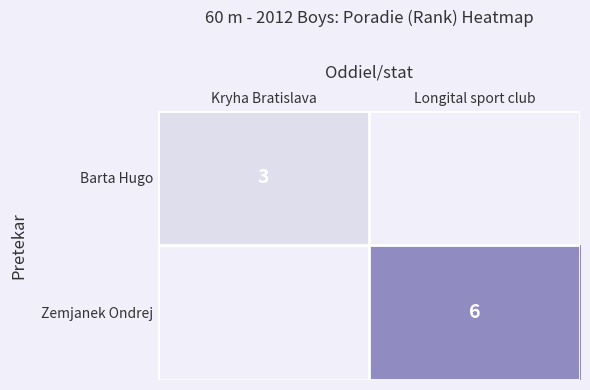

The value of Zemjanek Ondrej at Longital sport club is 3. True or false?

False